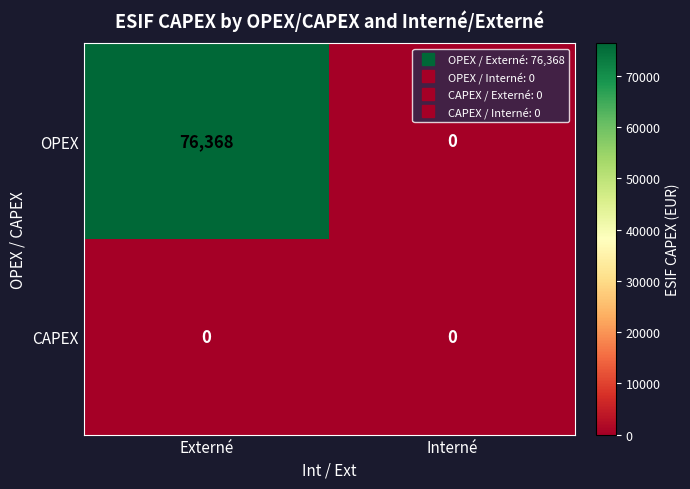

Reading left to right, extract all data points from this chart.

OPEX: Externé=76368	Interné=0
CAPEX: Externé=0	Interné=0